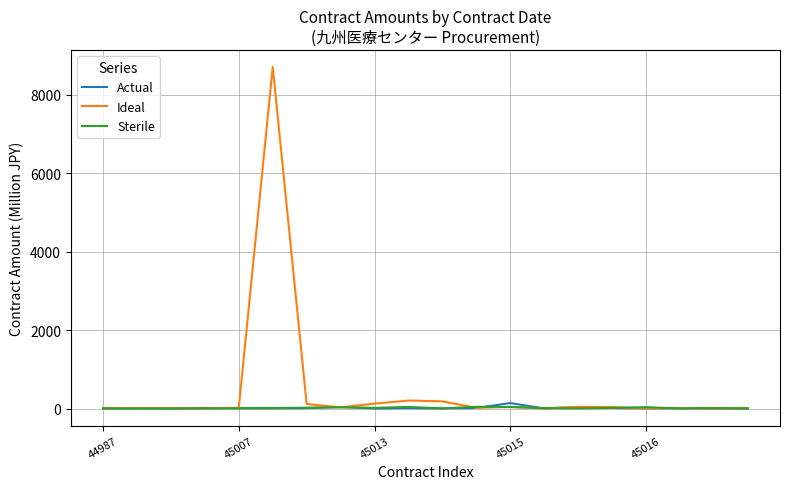

Which series has the largest range (max minus min)?

Ideal